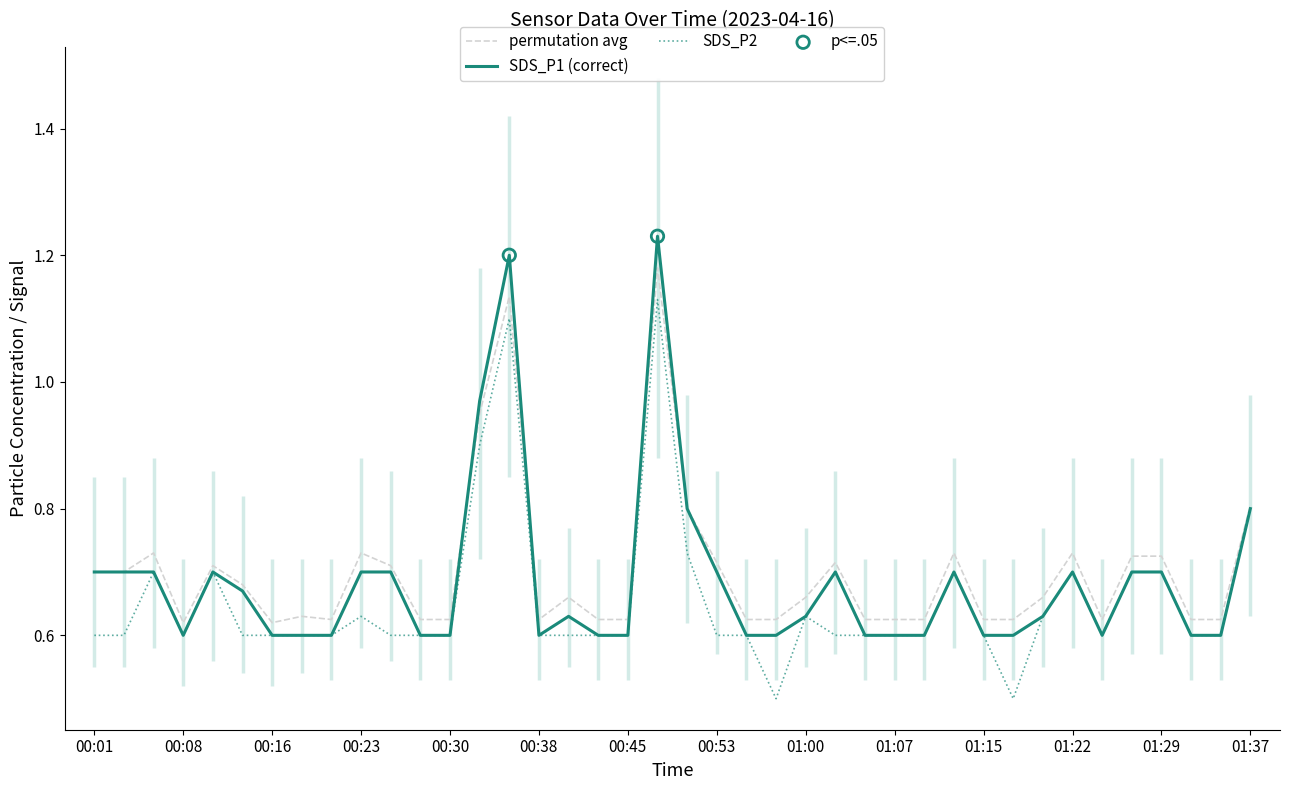

True or false: SDS_P2 has a value of 0.6 at 00:30.

True